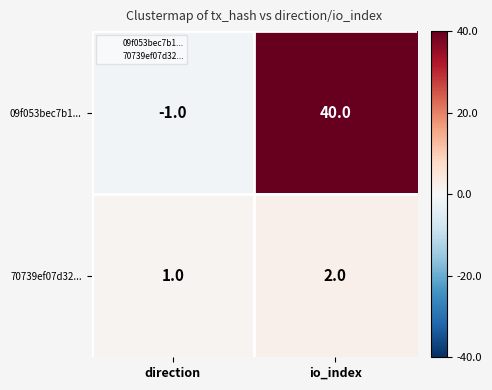

Count the number of data series in this chart.

2